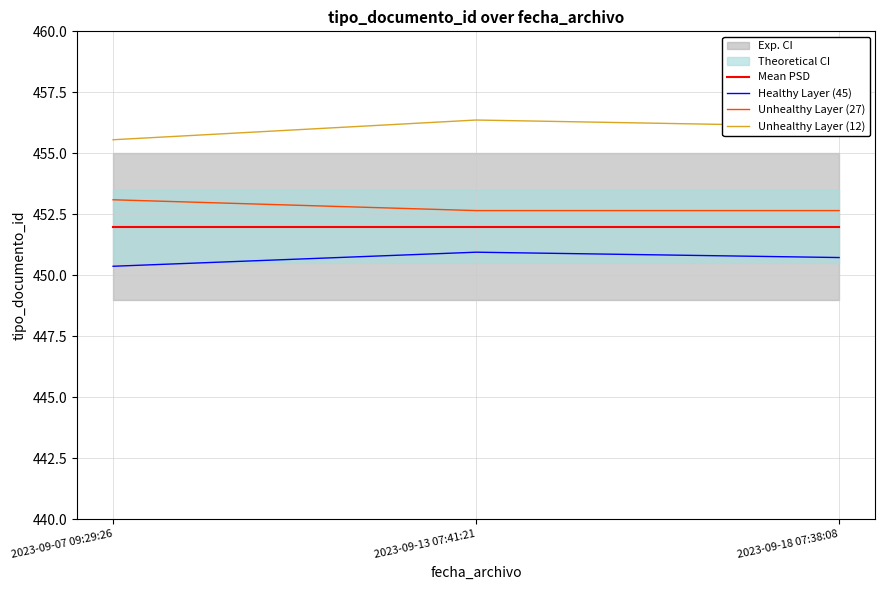

What is the minimum value shown in the chart?

450.4